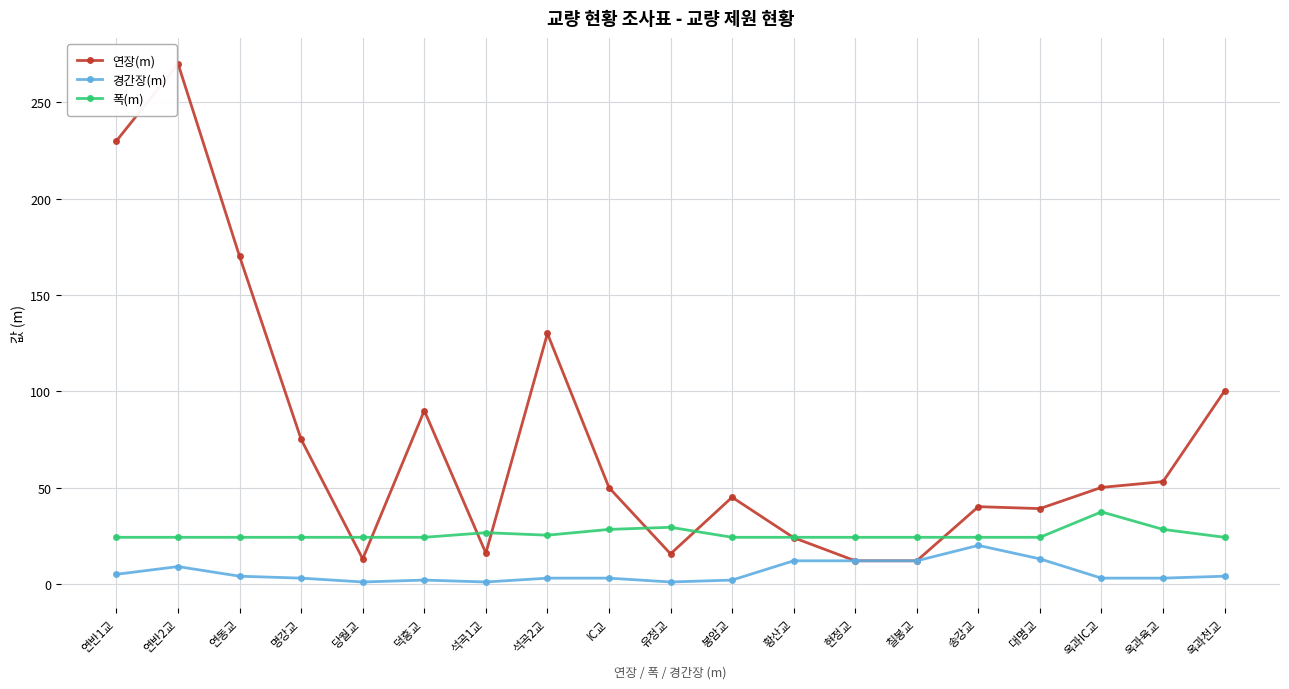

The 폭(m) series shows 24.2 at 연반2교. True or false?

True